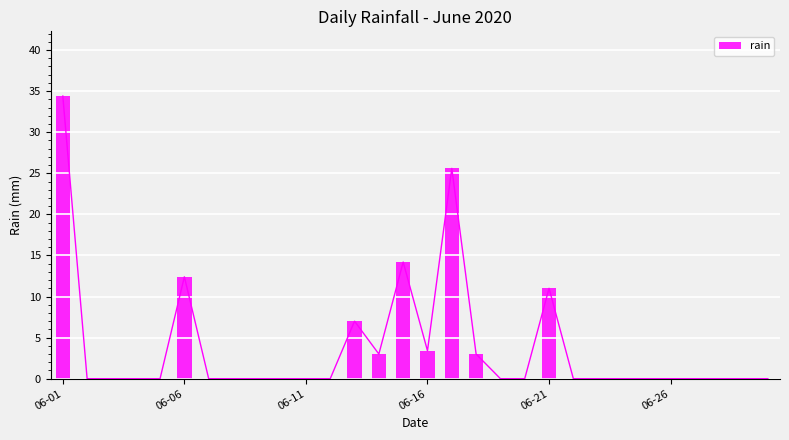

What is the value of the 18th bar from the left?

3.0